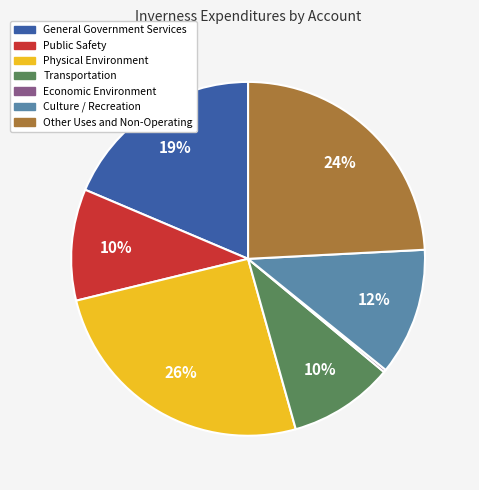

To the nearest percent, what is the difference between the General Government Services and Transportation slice percentages?

9%